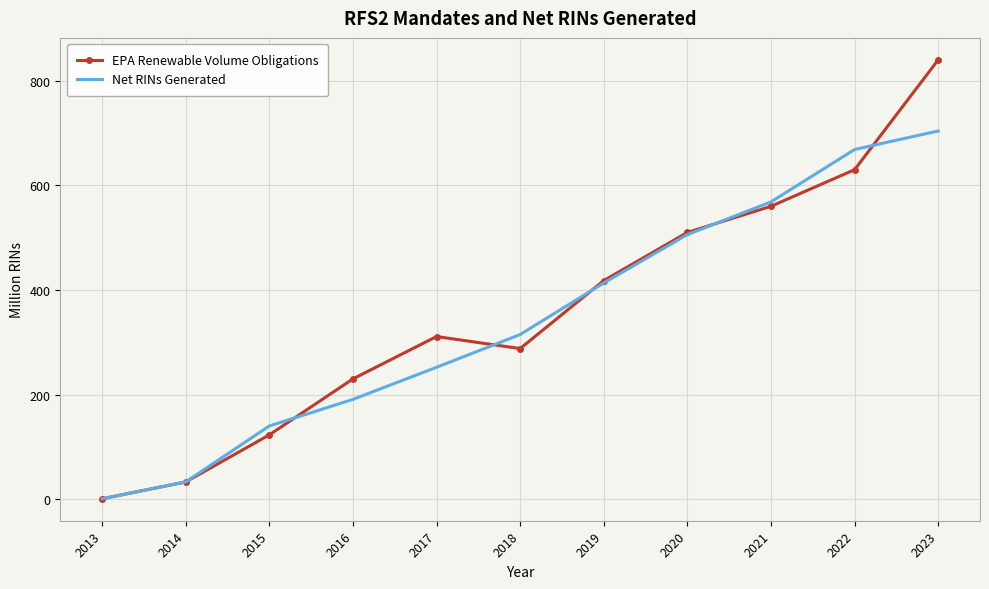

List the series in order of their peak value, highest first.

EPA Renewable Volume Obligations, Net RINs Generated